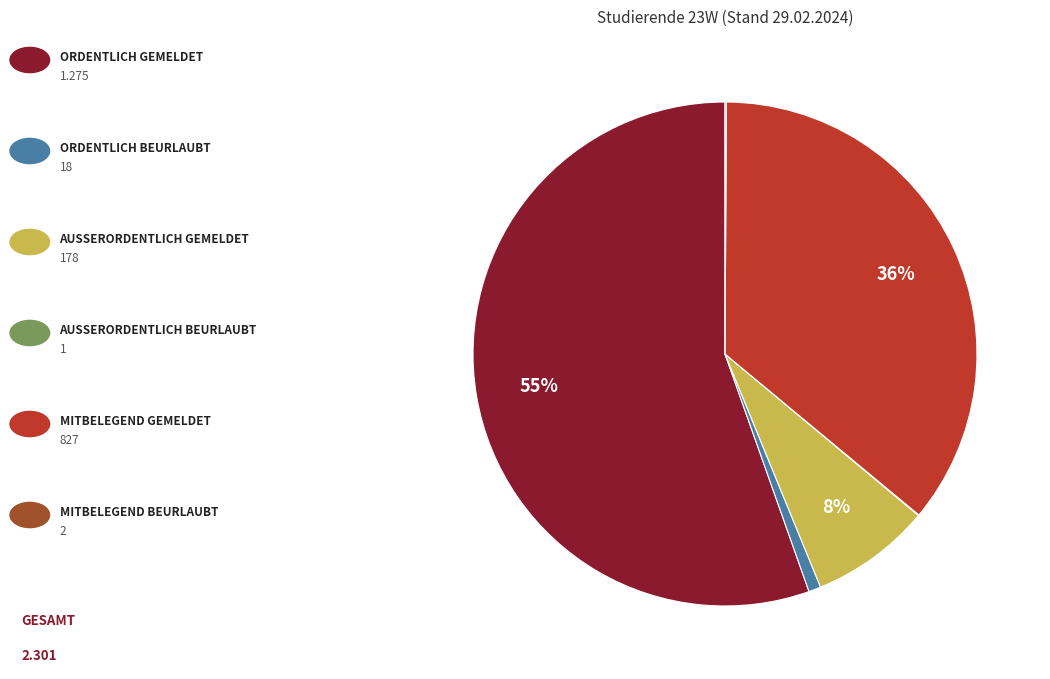

To the nearest percent, what is the average slice percentage?

17%